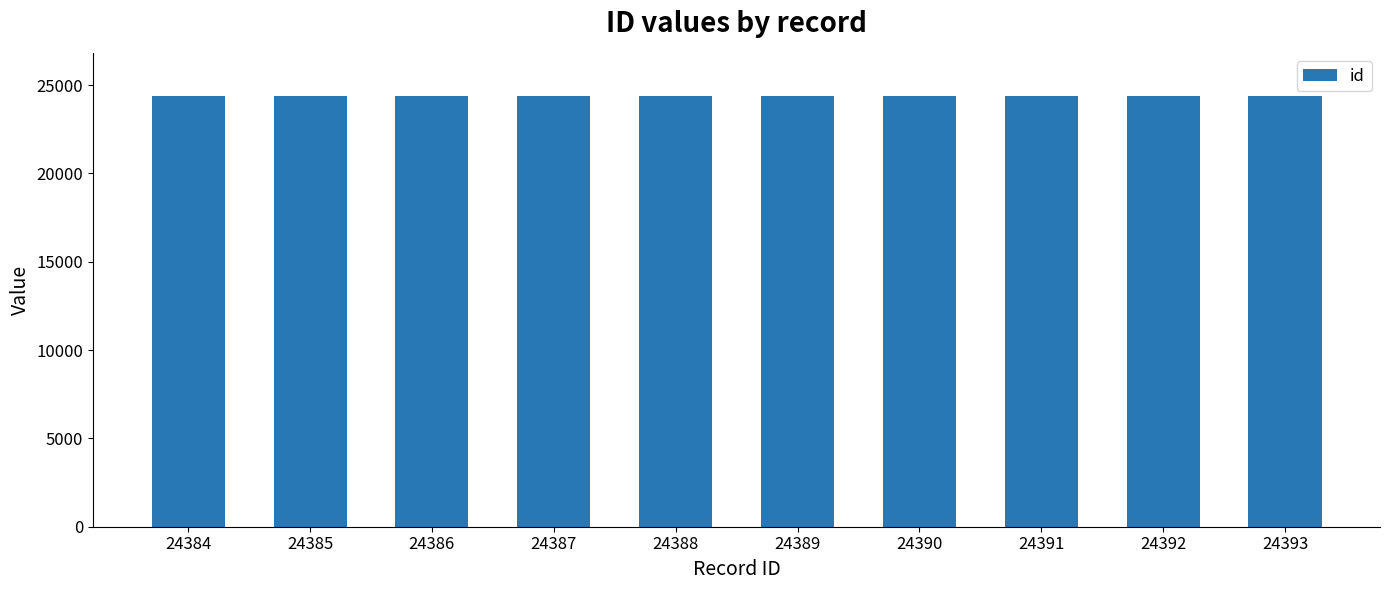

Approximately how many times larger is the value at 24389 compared to 24388?

1.0